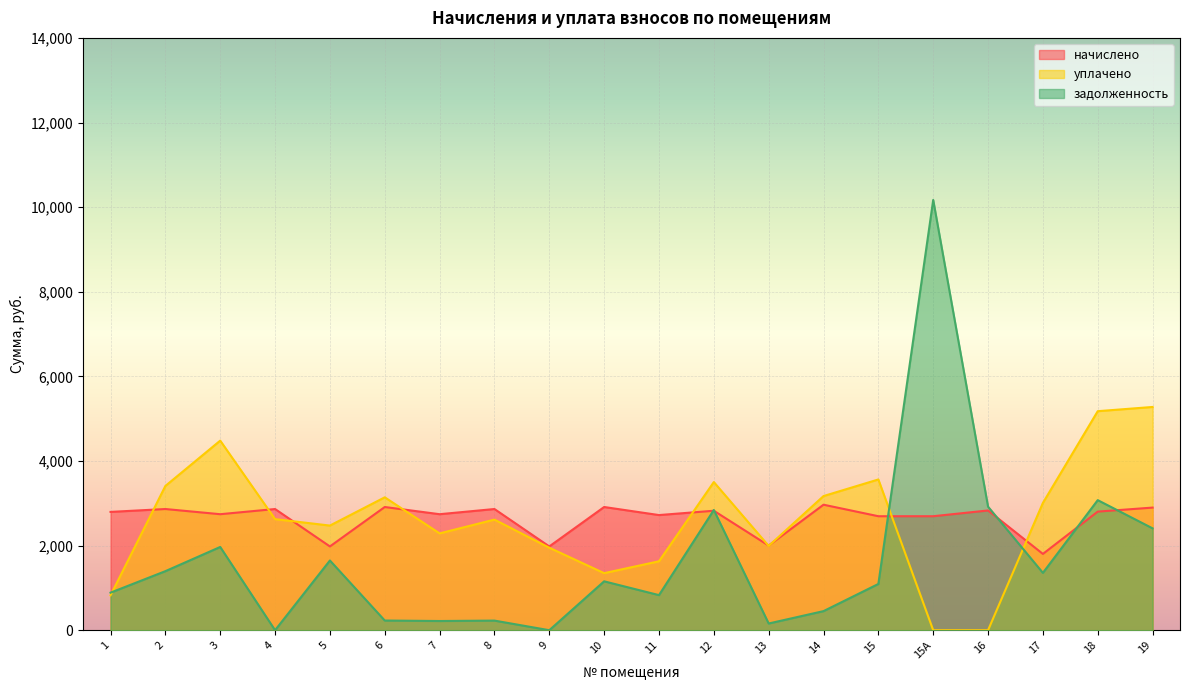

Reading right to left, list all the values displayed in this chart.

начислено: 2898.5	2803.2	1803.1	2830.4	2694.4	2694.4	2966.5	2000.4	2823.7	2721.6	2912.2	1980.0	2864.5	2742.0	2912.2	1980.0	2864.5	2742.0	2864.5	2796.5
уплачено: 5276.8	5177.0	3008.4	0.0	0.0	3563.2	3170.7	1992.5	3502.0	1629.2	1348.7	1949.8	2614.4	2288.6	3141.2	2473.2	2625.8	4481.1	3409.6	824.2
задолженность: 2407.8	3074.6	1355.6	2920.3	10169.3	1093.4	451.3	158.8	2841.3	829.4	1155.6	0.0	227.3	217.6	229.0	1648.2	0.0	1967.7	1395.8	887.8